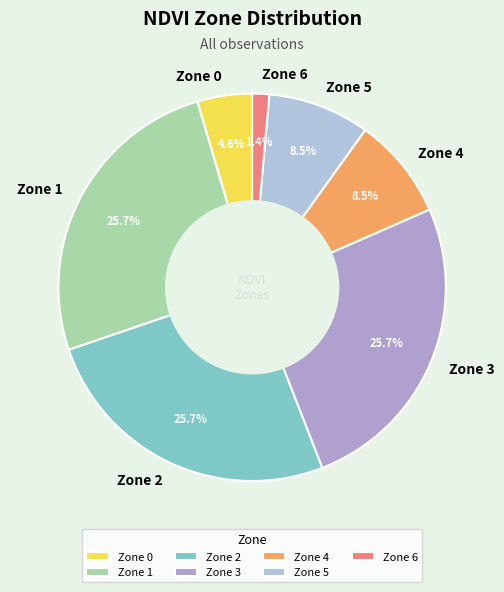

Is there any slice that represents more than half of the pie?

No